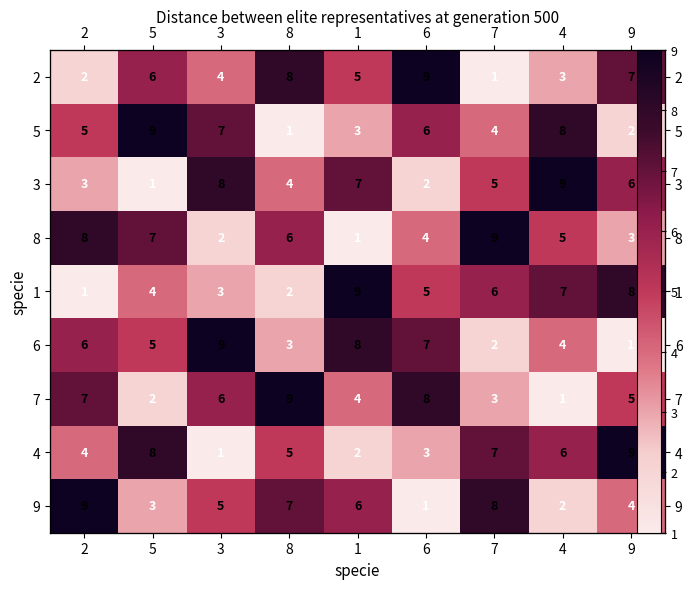

Is it true that 6 equals 2 at 7?

True